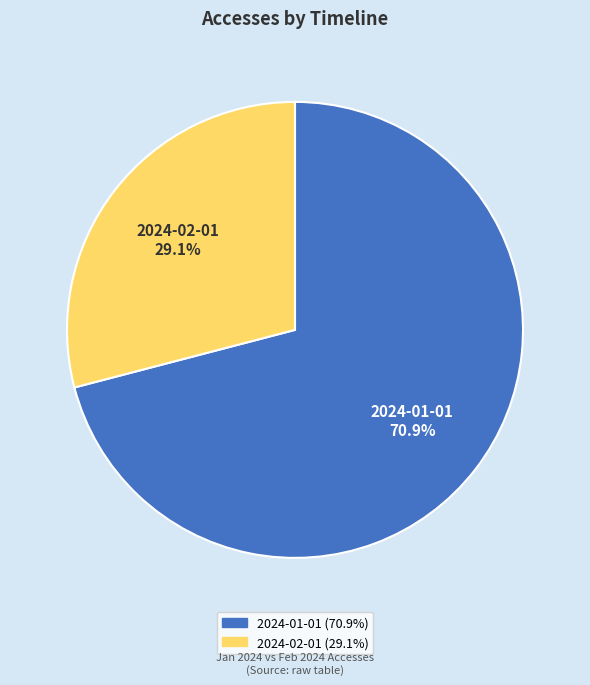

Do 2024-01-01 and 2024-02-01 together represent more than half of the pie?

Yes